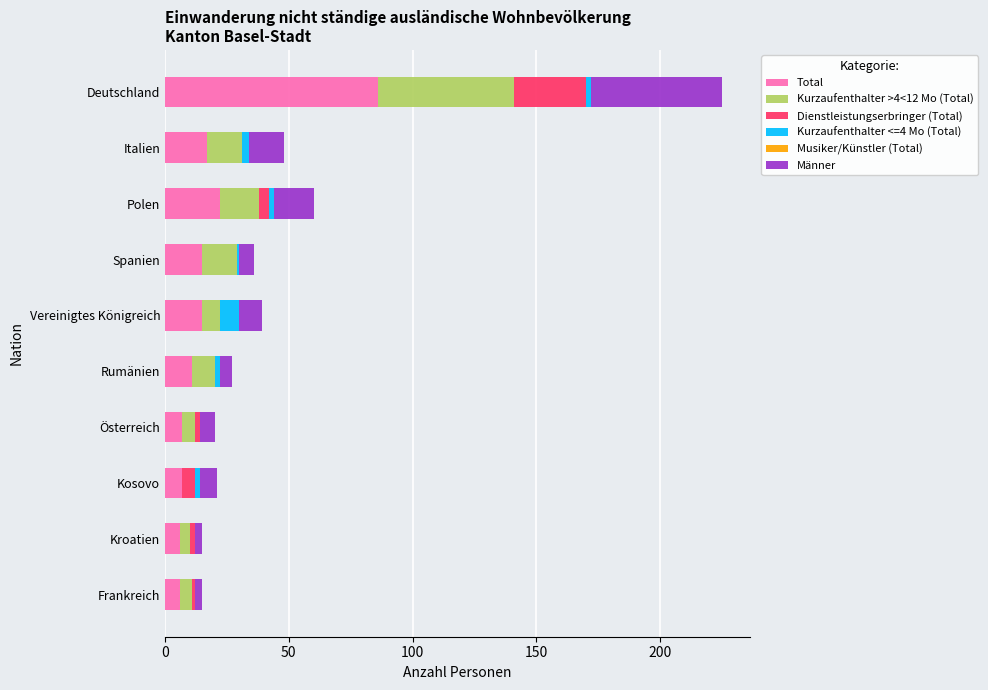

Where is Total nearest to the value 46?

Polen